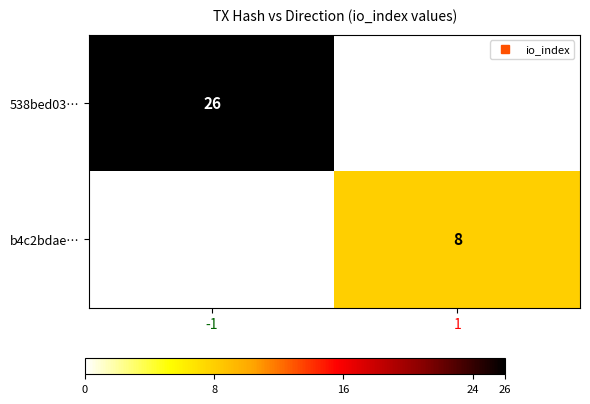

Rank the series by their maximum value, from highest to lowest.

538bed03…, b4c2bdae…